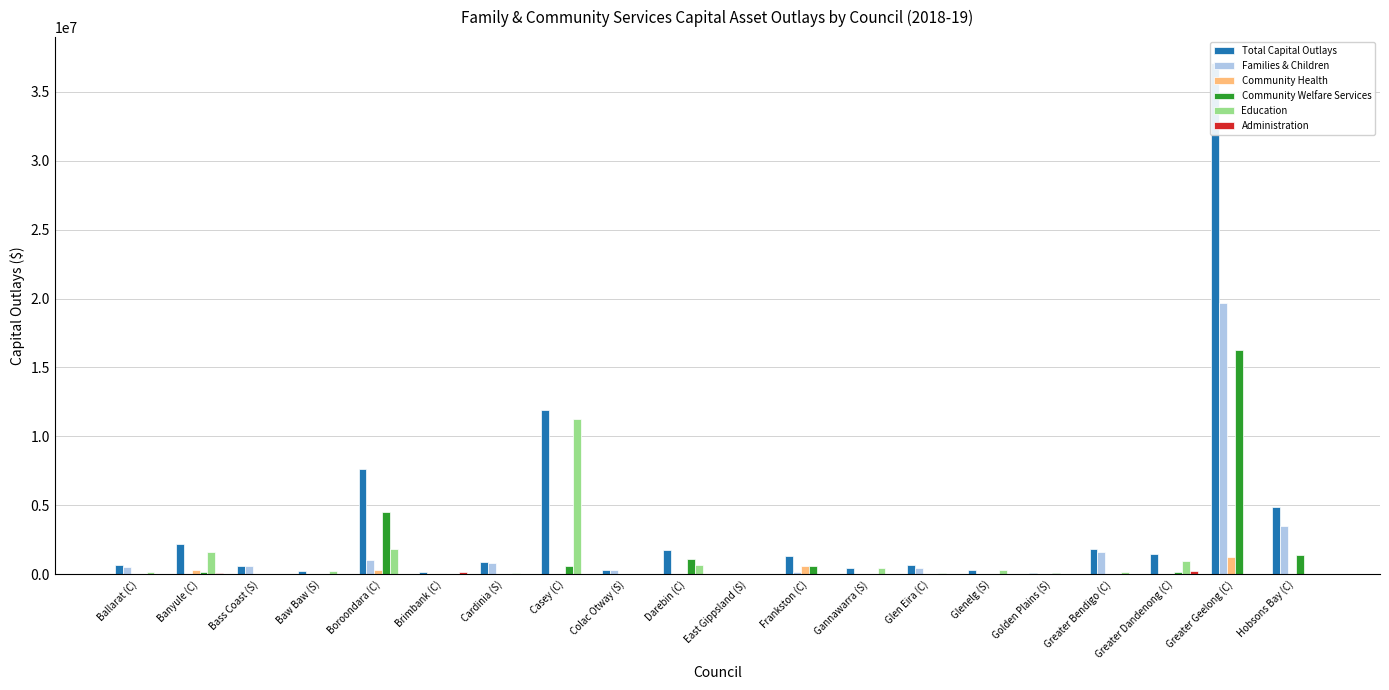

Reading left to right, list all the values displayed in this chart.

Total Capital Outlays: 674927.0	2165000.0	575000.0	214885.0	7645632.5	142102.0	883382.3	11948114.1	271571.0	1760720.0	21864.0	1348766.7	472765.0	646574.0	319900.0	83306.9	1803765.2	1437978.5	37113479.0	4895321.0
Families & Children: 512681.0	45000.0	569000.0	0.0	1000206.2	0.0	814715.7	43877.8	271571.0	0.0	0.0	125226.0	0.0	485674.0	0.0	0.0	1644422.4	44348.2	19645841.1	3504009.0
Community Health: 0.0	319000.0	0.0	0.0	336281.6	0.0	0.0	0.0	0.0	0.0	0.0	599487.0	0.0	39075.0	0.0	0.0	0.0	36634.8	1228193.0	0.0
Community Welfare Services: 0.0	148000.0	0.0	0.0	4492506.3	0.0	0.0	631113.9	0.0	1115889.0	13109.0	624053.7	0.0	16212.0	0.0	65195.0	0.0	158671.9	16239444.9	1391312.0
Education: 162246.0	1595000.0	6000.0	214885.0	1816638.4	0.0	68666.6	11240278.5	0.0	644831.0	8755.0	0.0	472765.0	105613.0	319900.0	18111.9	159342.8	993843.7	0.0	0.0
Administration: 0.0	58000.0	0.0	0.0	0.0	142102.0	0.0	32843.9	0.0	0.0	0.0	0.0	0.0	0.0	0.0	0.0	0.0	204480.0	0.0	0.0